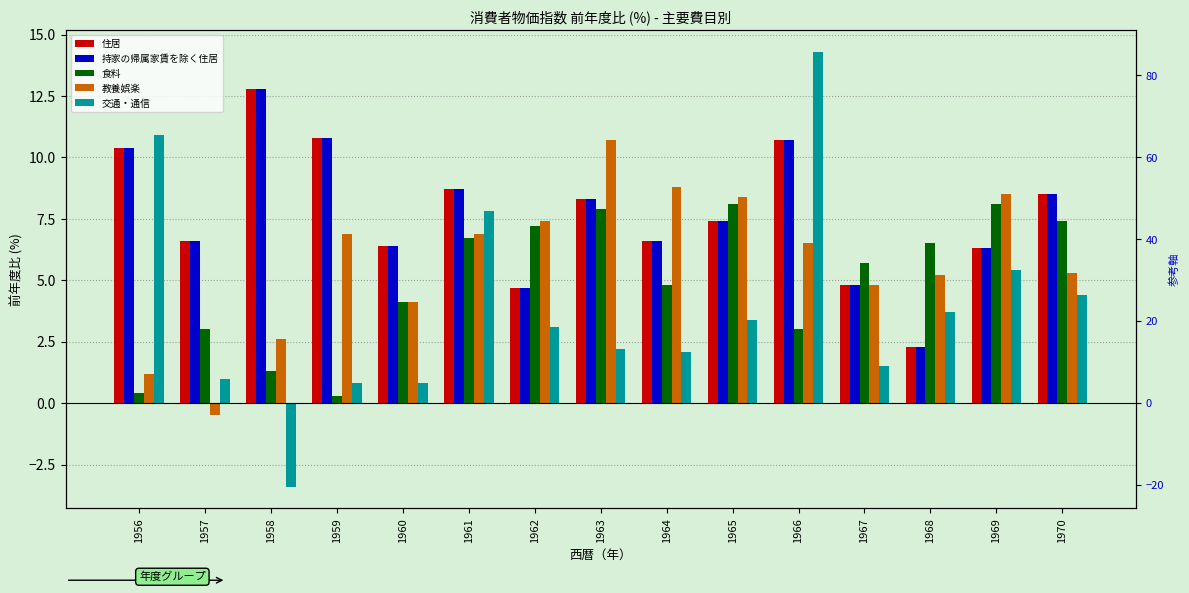

Which series has the largest total across all categories?

住居